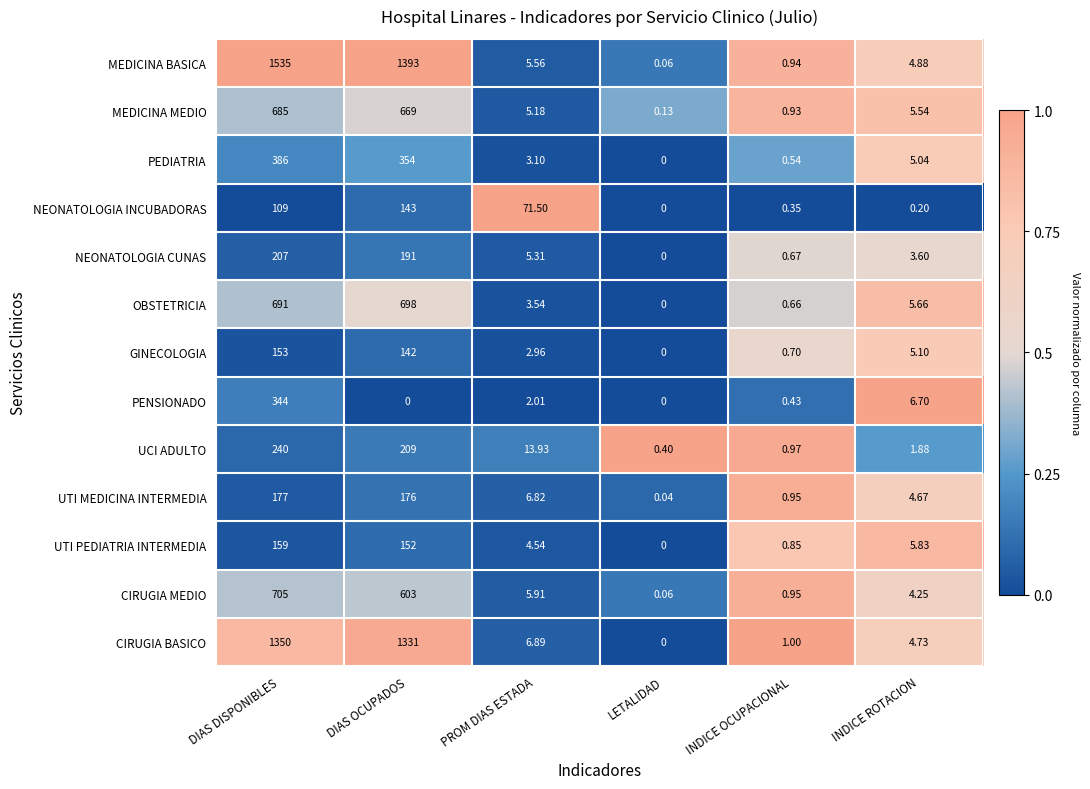

At which label does UTI MEDICINA INTERMEDIA first exceed 6?

DIAS DISPONIBLES